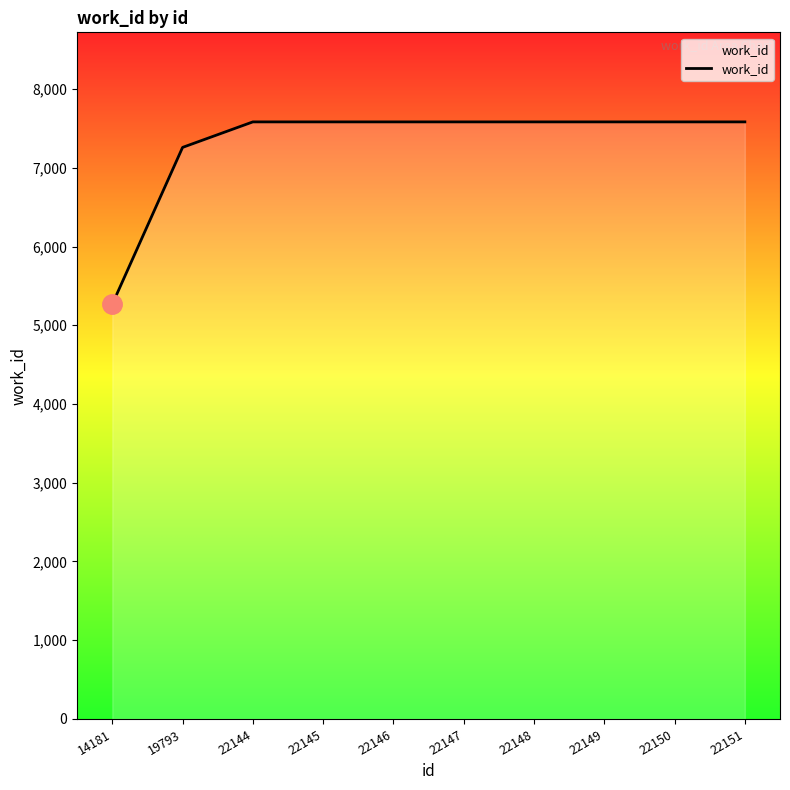

What is the minimum value shown in the chart?

5267